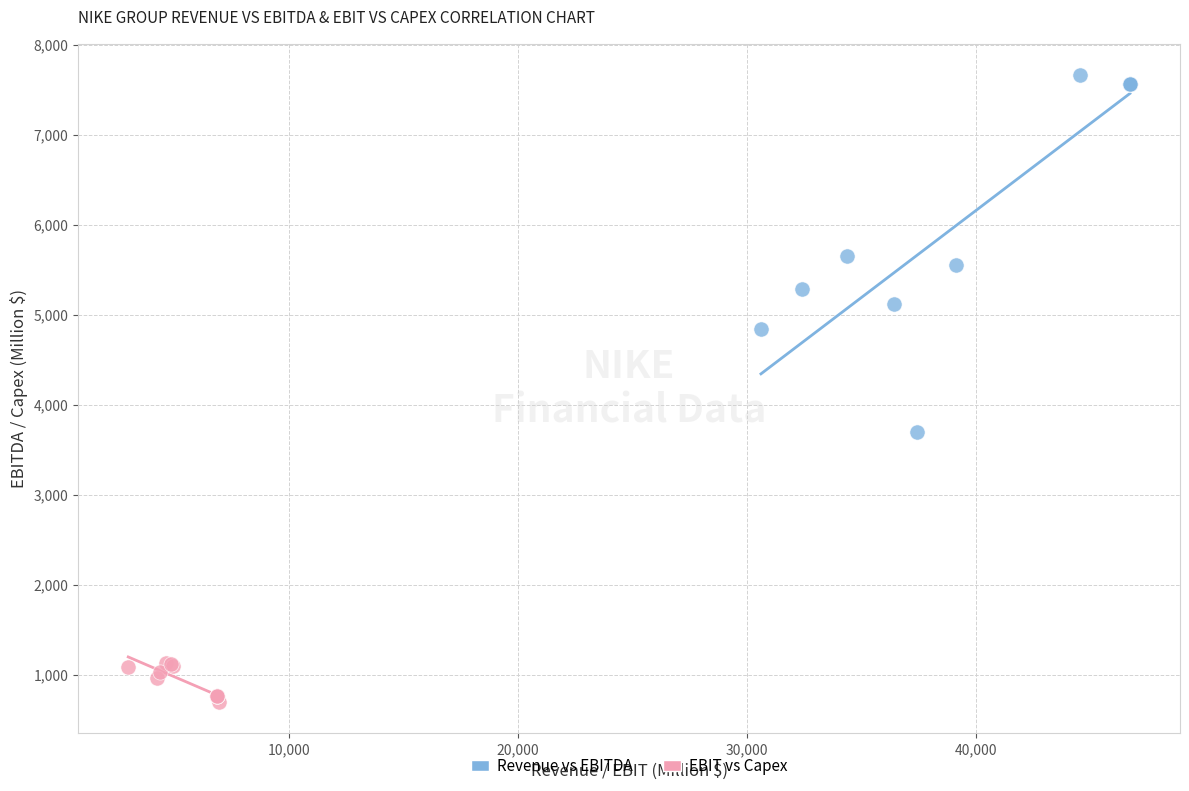

Which series has the widest spread of Y values?

Revenue vs EBITDA